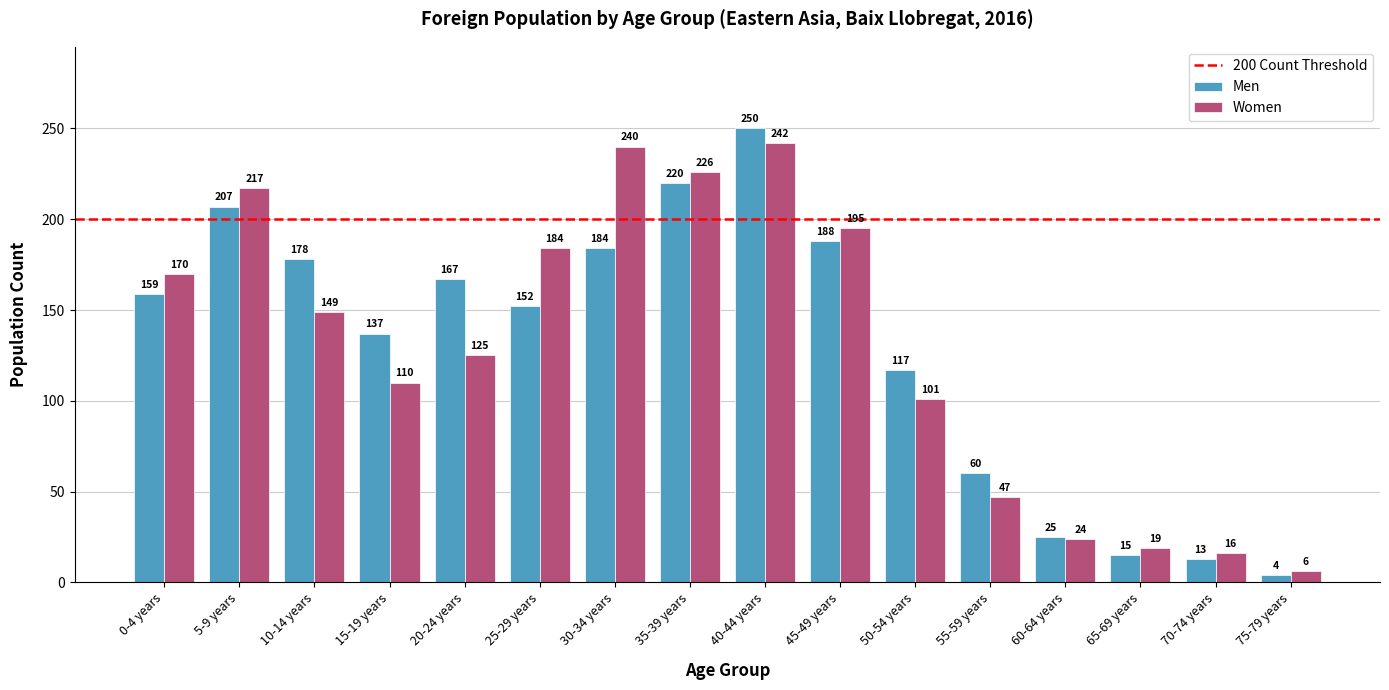

What is the difference between the maximum and second lowest values in the Women series?

226